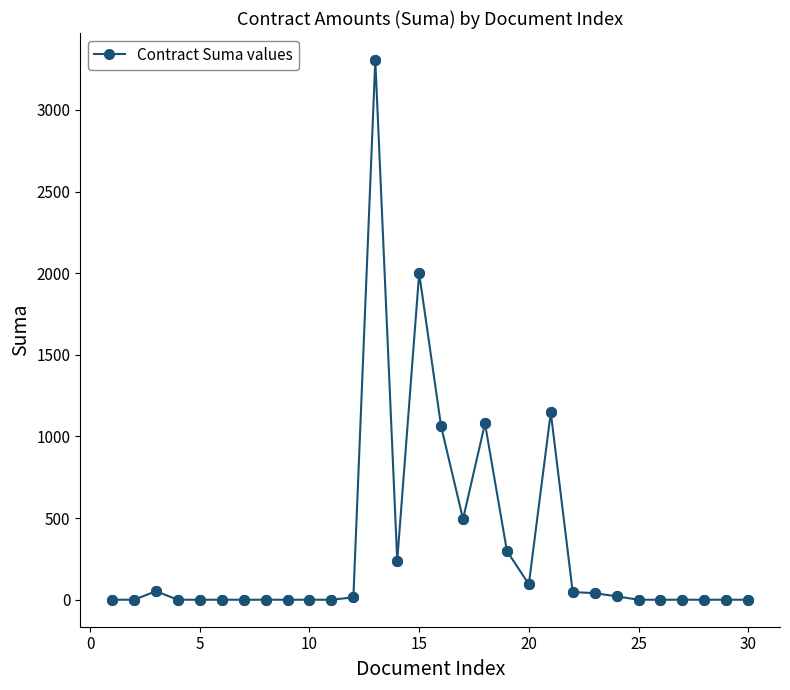

True or false: the data has more than 2 interior local peaks.

True